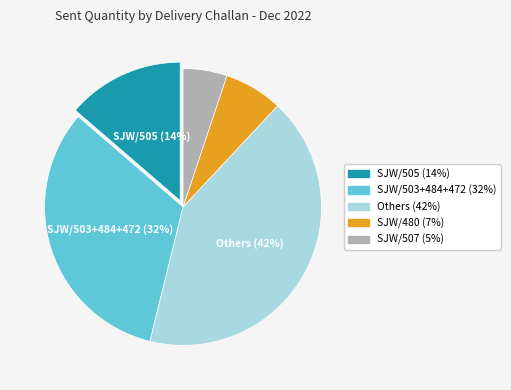

To the nearest percent, what is the difference between the largest and smallest slice percentages?

37%